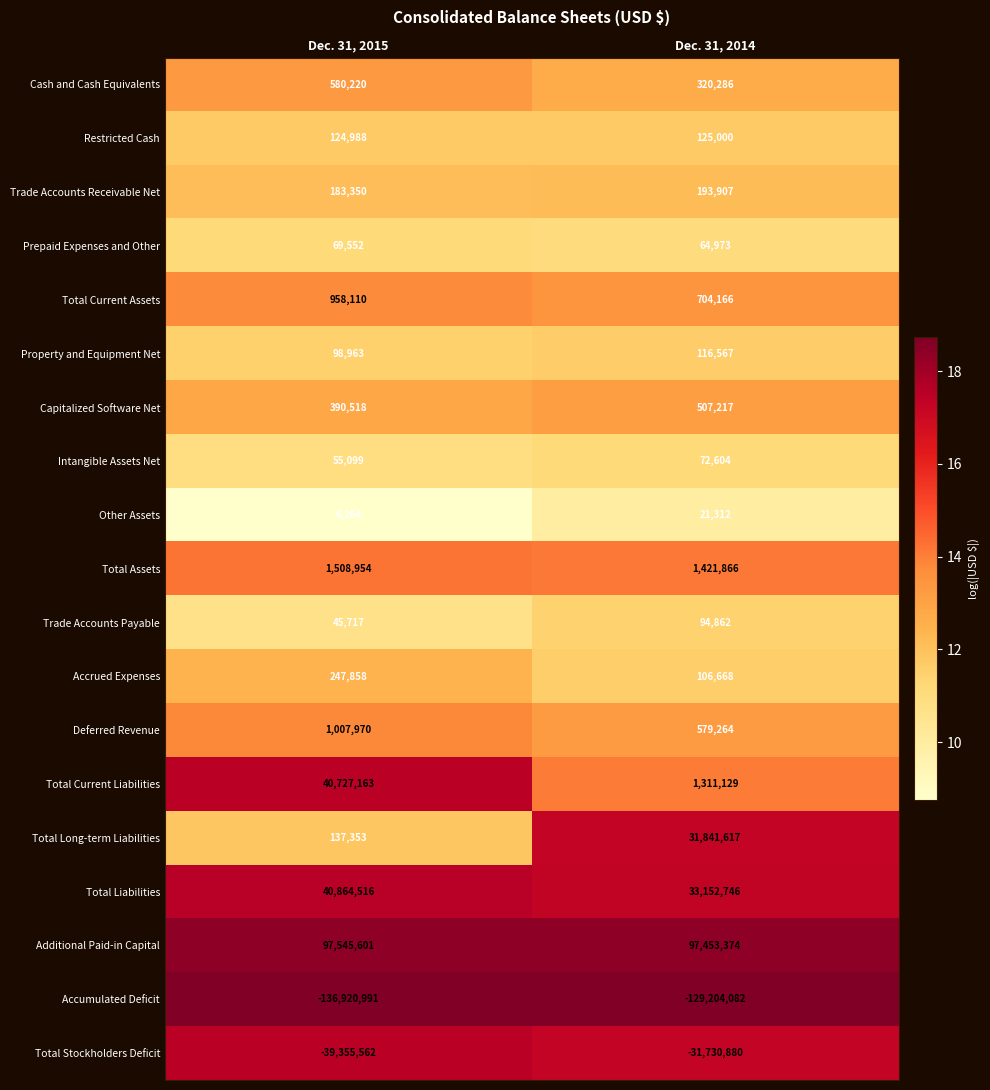

What is the difference between the Restricted Cash values at Dec. 31, 2015 and Dec. 31, 2014?

12